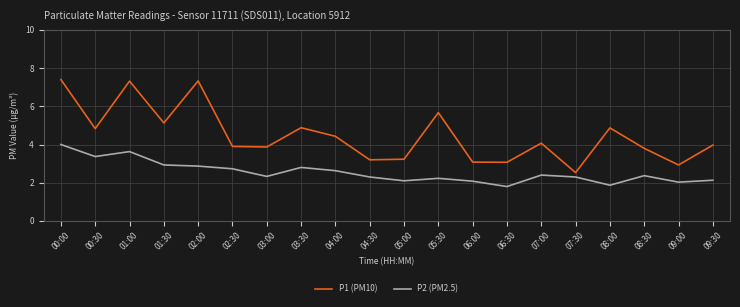

Reading left to right, list all the values displayed in this chart.

P1 (PM10): 00:00=7.4	00:30=4.8	01:00=7.3	01:30=5.1	02:00=7.3	02:30=3.9	03:00=3.9	03:30=4.9	04:00=4.4	04:30=3.2	05:00=3.2	05:30=5.7	06:00=3.1	06:30=3.1	07:00=4.1	07:30=2.5	08:00=4.9	08:30=3.8	09:00=2.9	09:30=4.0
P2 (PM2.5): 00:00=4.0	00:30=3.4	01:00=3.6	01:30=2.9	02:00=2.9	02:30=2.7	03:00=2.3	03:30=2.8	04:00=2.6	04:30=2.3	05:00=2.1	05:30=2.2	06:00=2.1	06:30=1.8	07:00=2.4	07:30=2.3	08:00=1.9	08:30=2.4	09:00=2.0	09:30=2.1